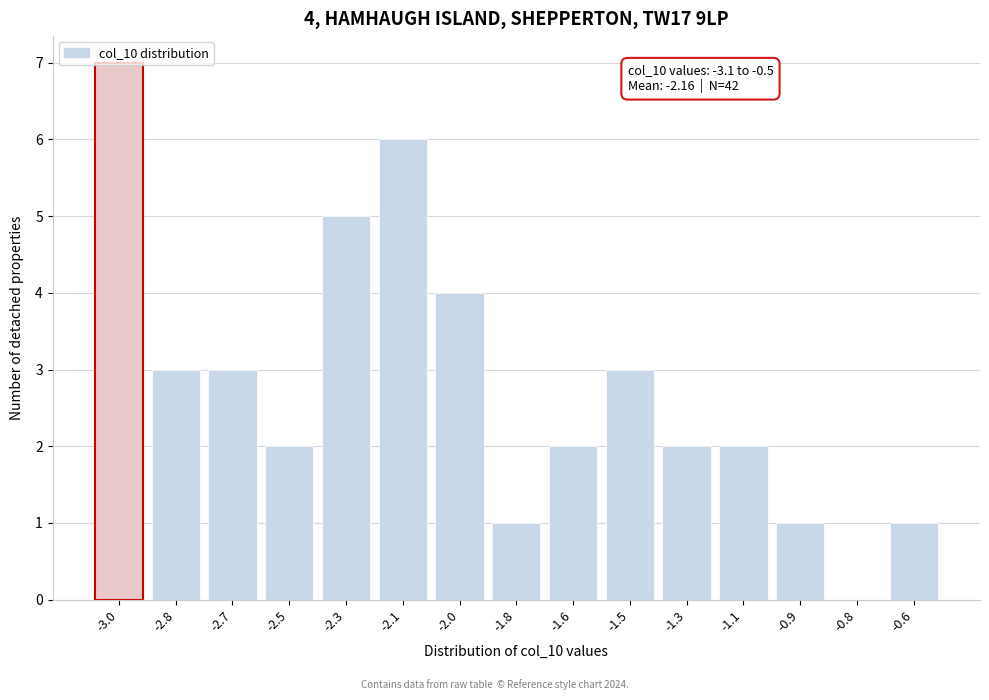

What is the sum of the values at -2.5 and -2.0?

6